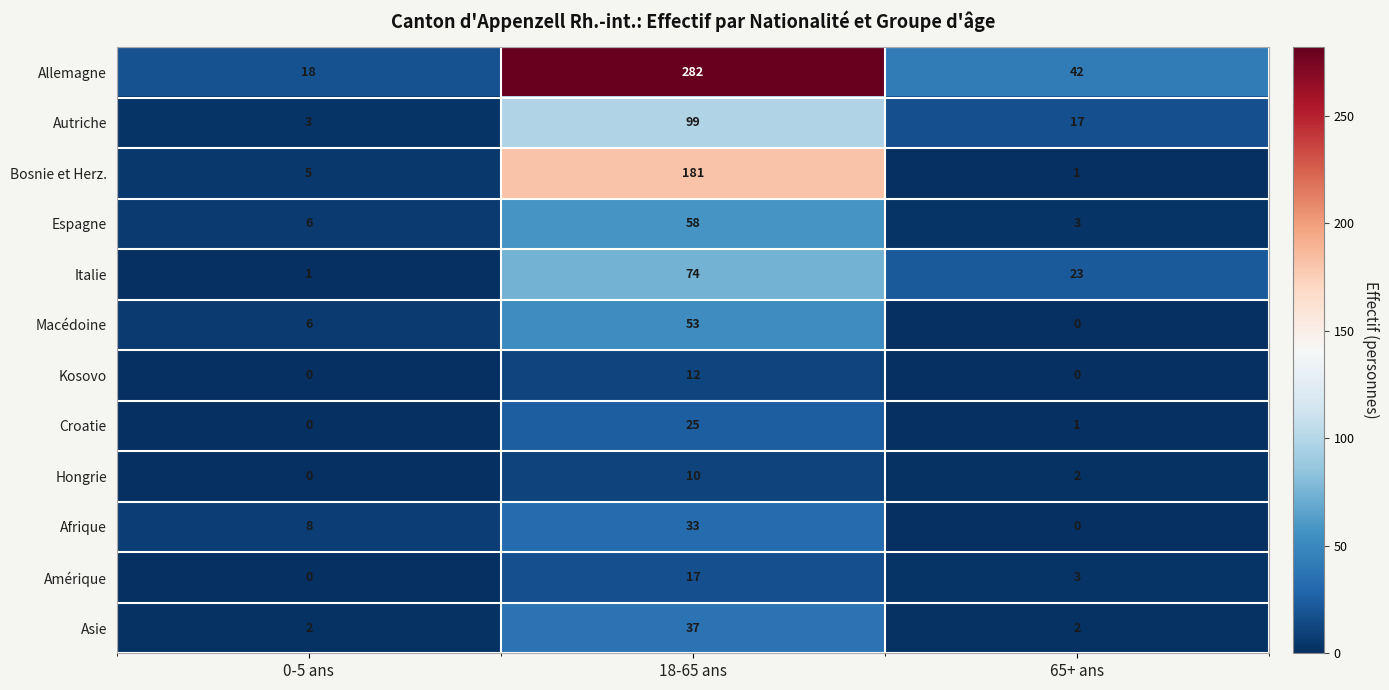

Where does the Allemagne series first go above 42?

18-65 ans